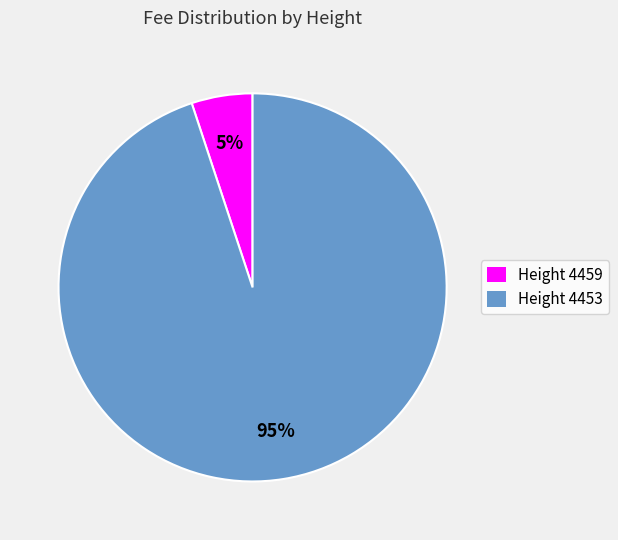

Do Height 4459 and Height 4453 together represent more than half of the pie?

Yes